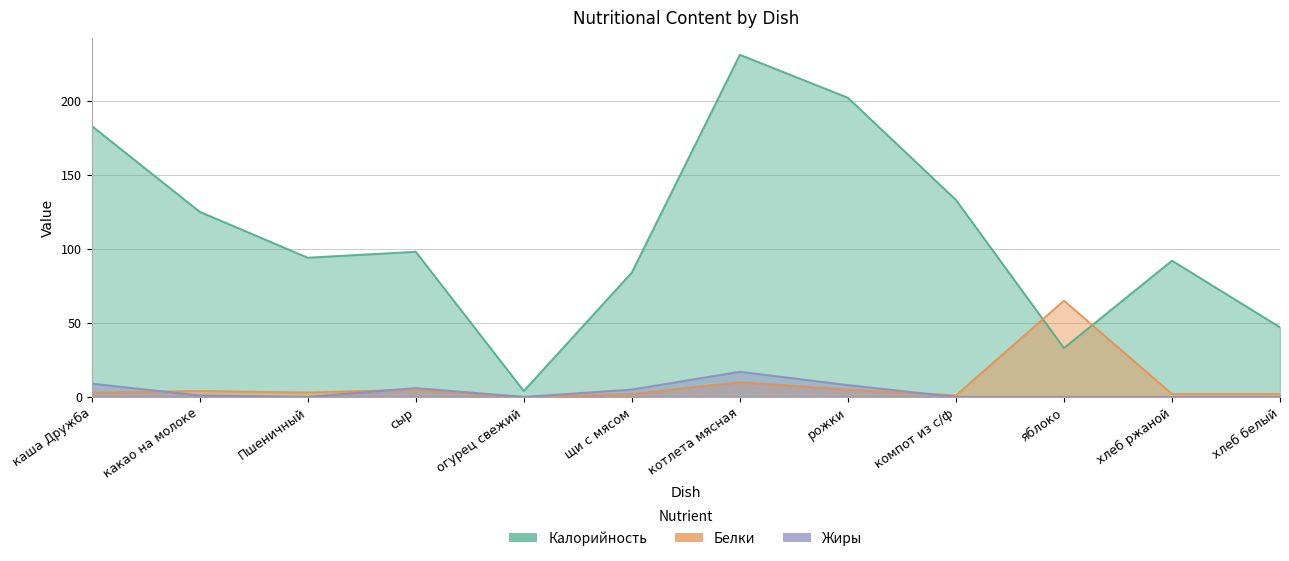

Is it true that Калорийность equals 125 at какао на молоке?

True